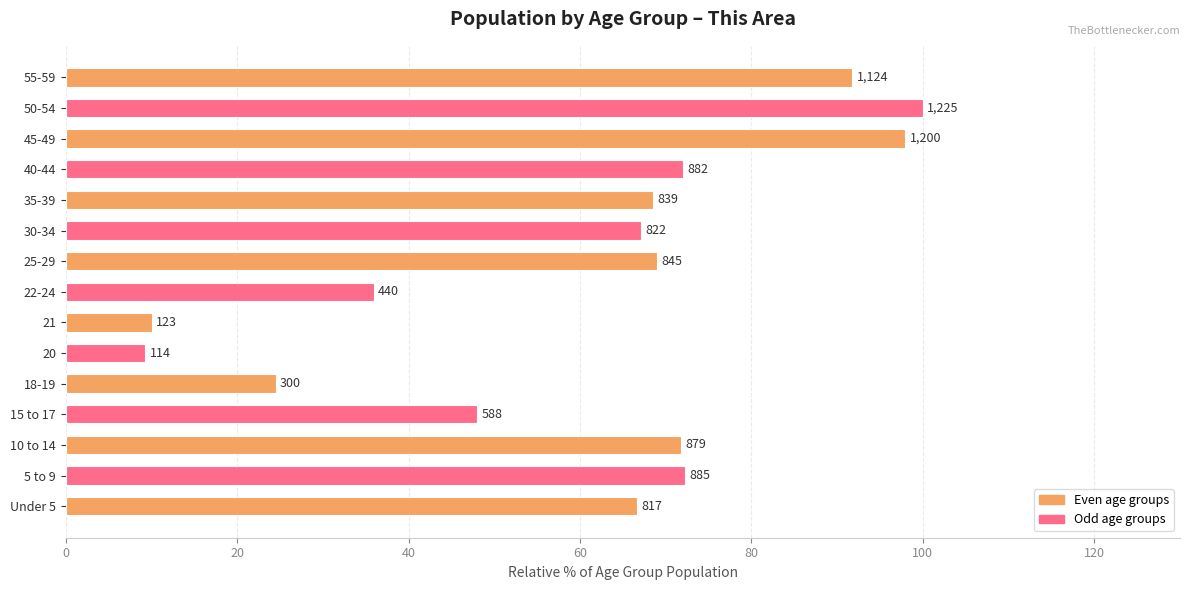

Are the bars grouped side by side (vs. stacked)?

No